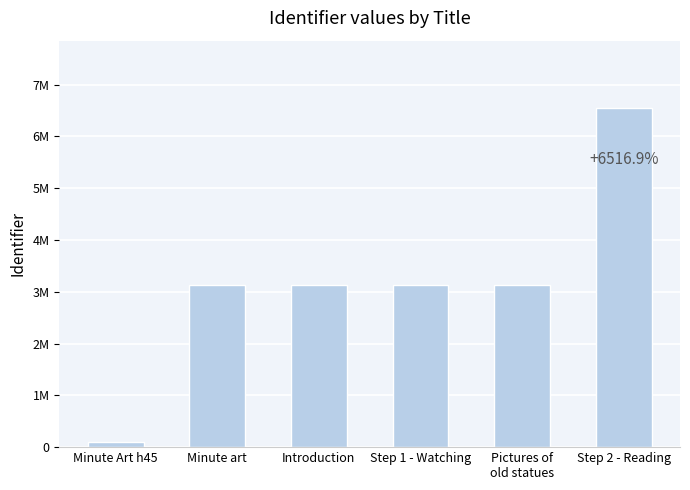

Which label corresponds to the smallest value in the chart?

Minute Art h45